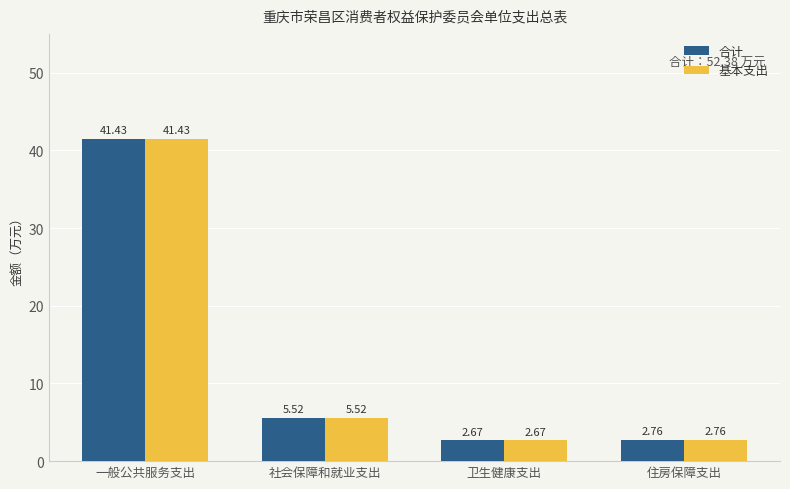

At which category is the sum across all series the highest?

一般公共服务支出